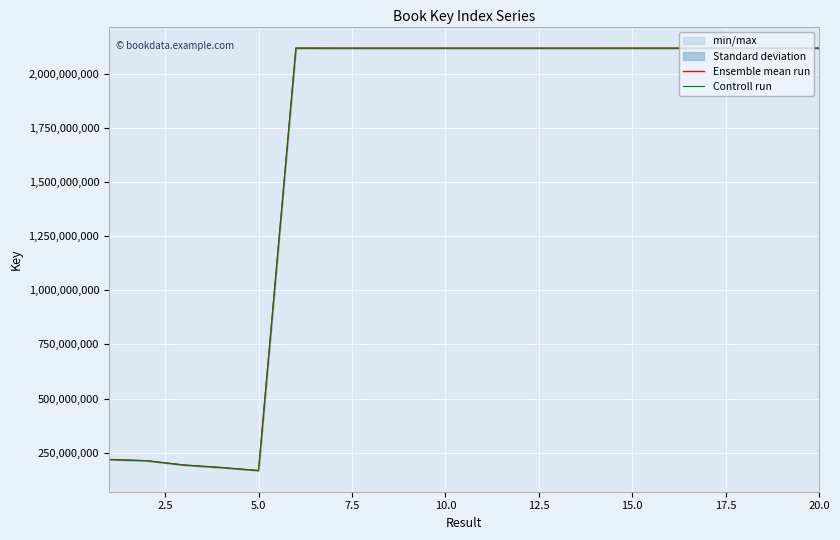

How many values in the Ensemble mean run series exceed 2117857661?

9